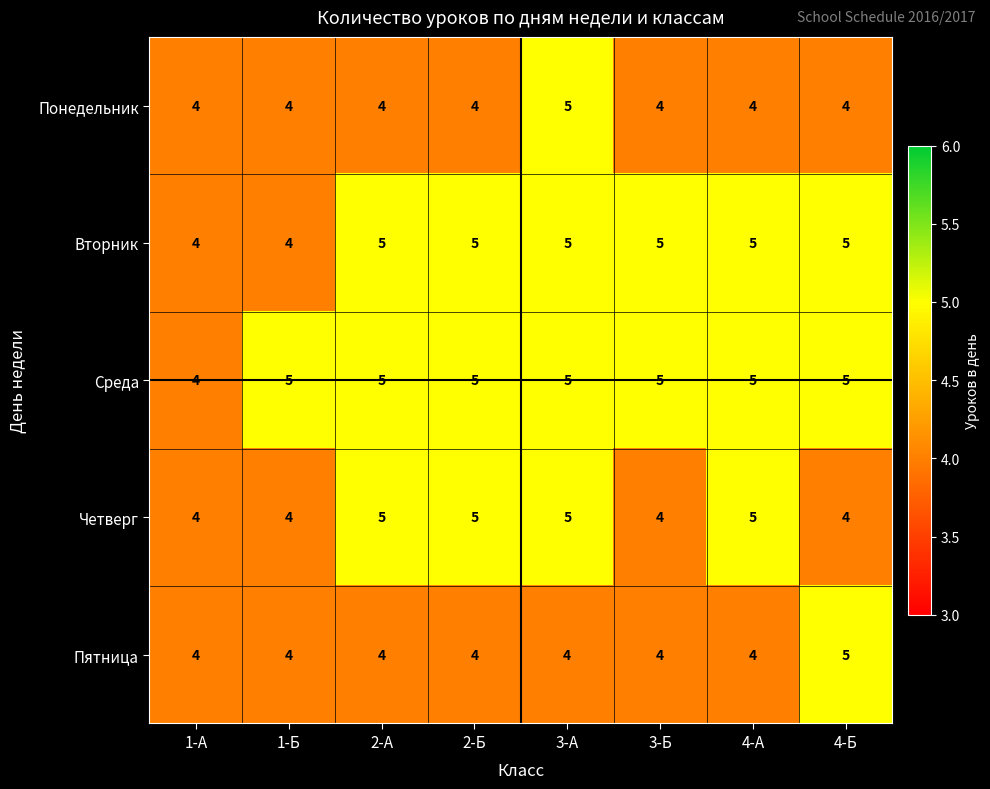

What is the sum of all Вторник values?

38